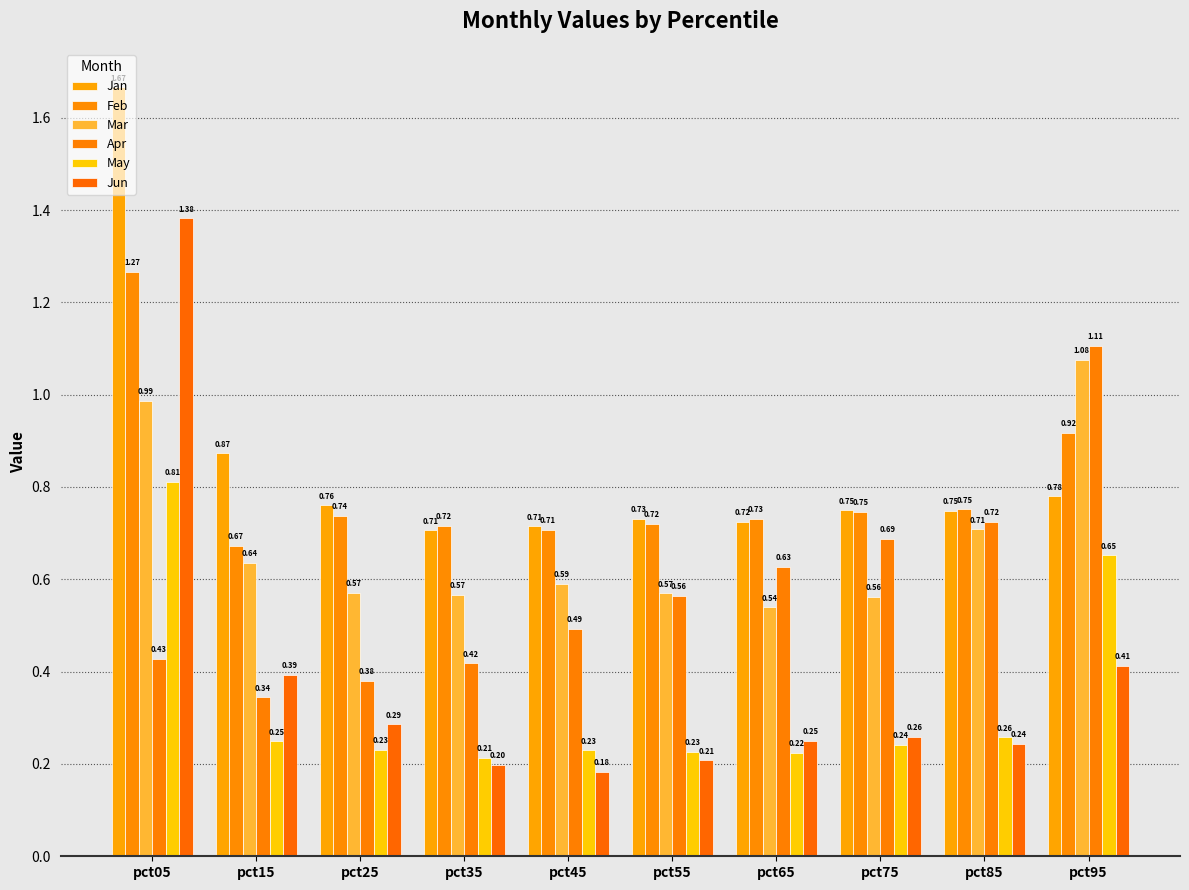

What is the difference between the maximum and minimum values in the Jun series?

1.2